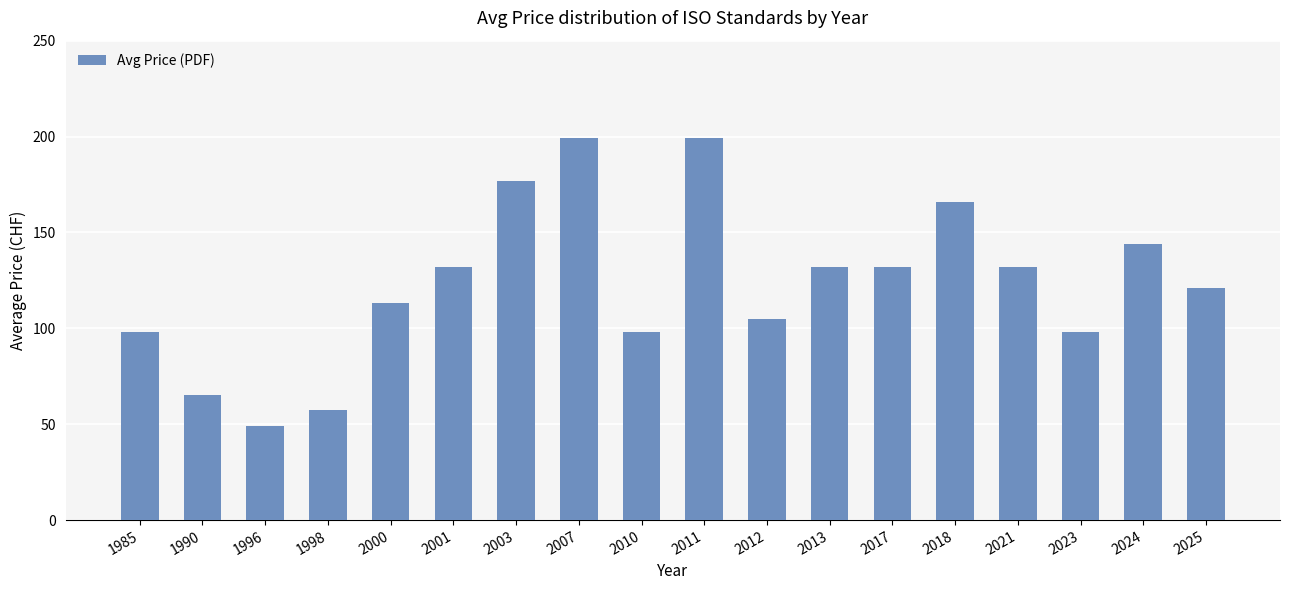

At which category does the chart reach its minimum across all series?

1996